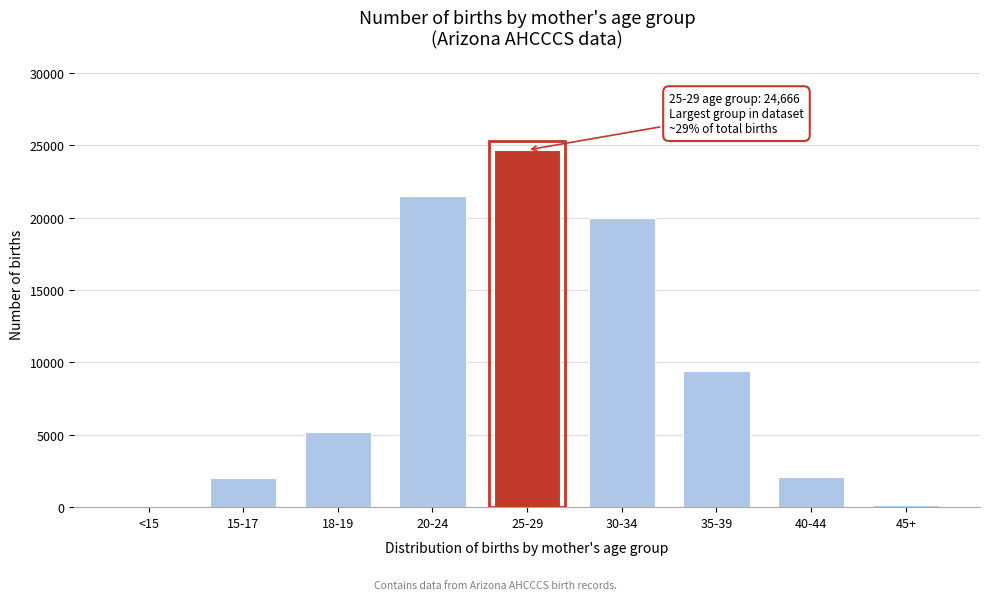

Is it true that the value at 35-39 is 9397?

True